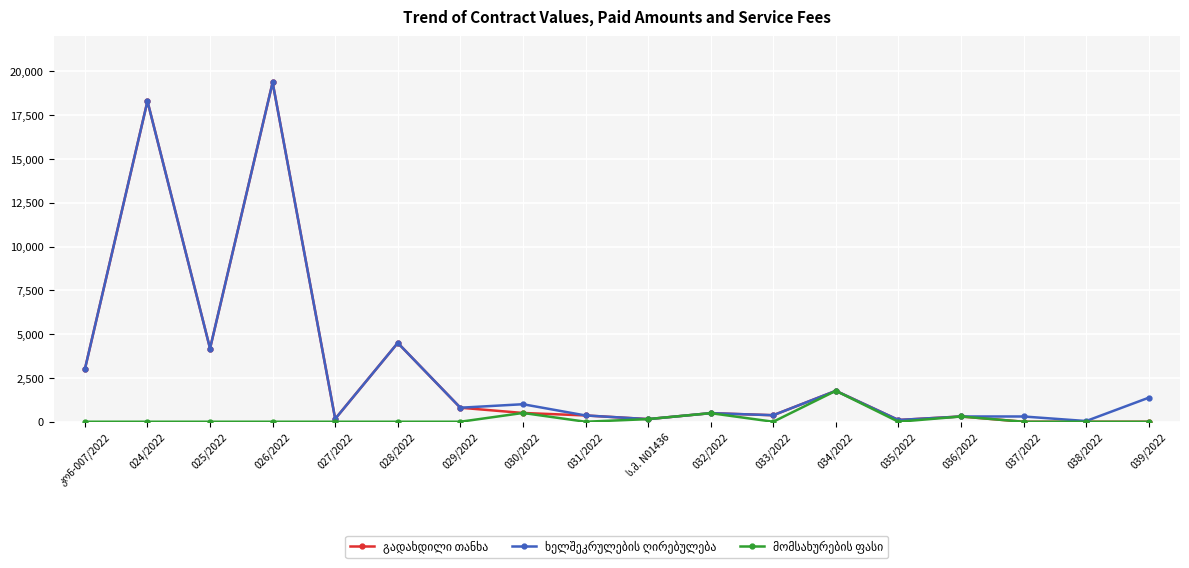

What is the greatest value displayed?

19370.0